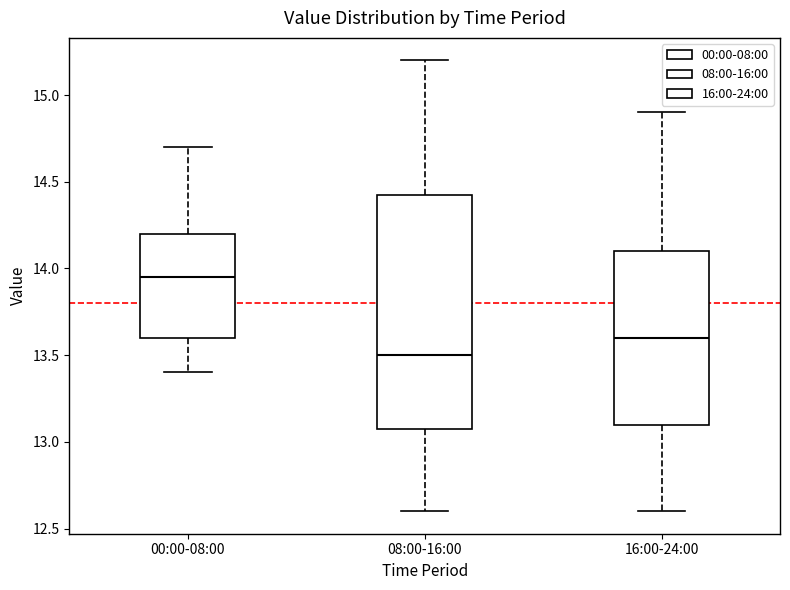

Where does the median line of the box for 00:00-08:00 sit on the y-axis? The values are not printed on the chart, so give them approximately, as read against the axis.

13.95